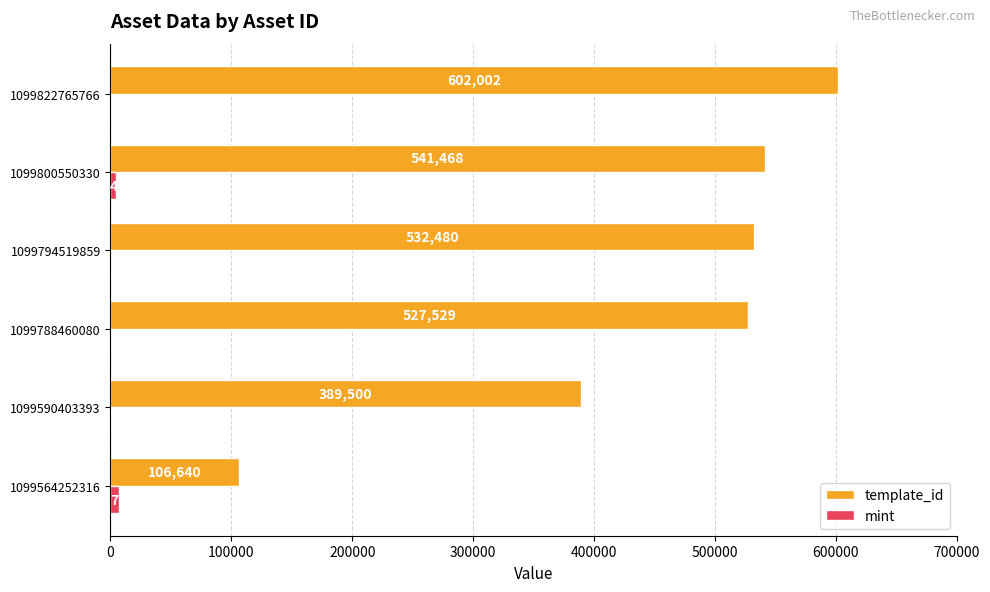

Which series has the largest total across all categories?

template_id